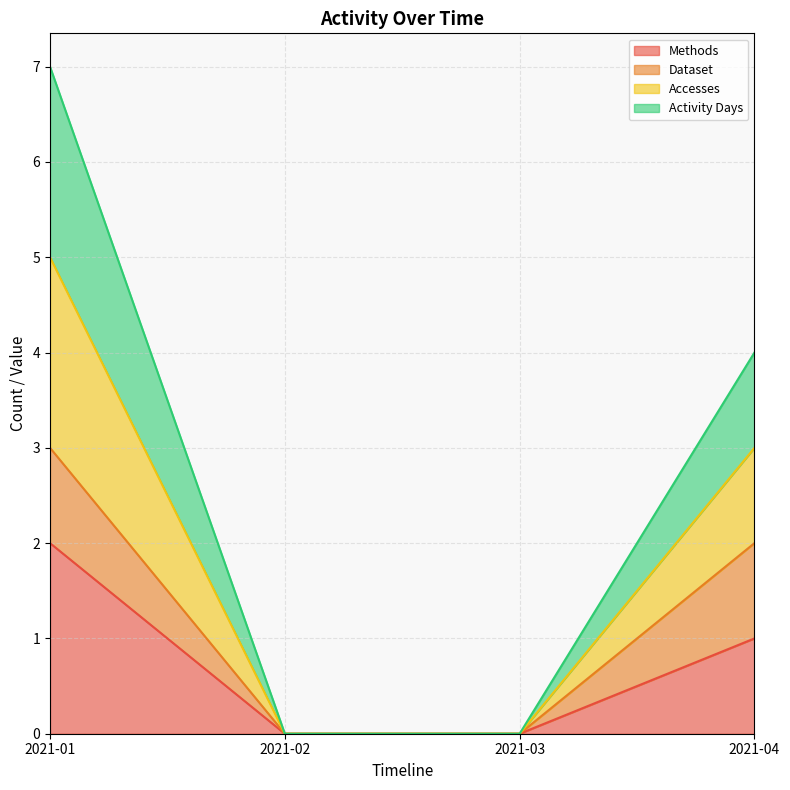

How many values in the Activity Days series are below 3?

2